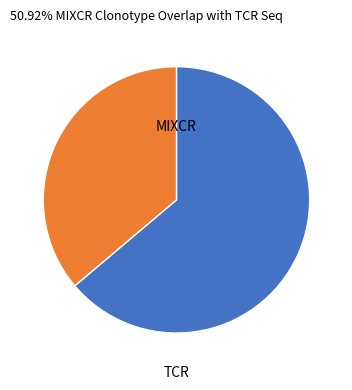

Is there any slice that represents more than half of the pie?

Yes